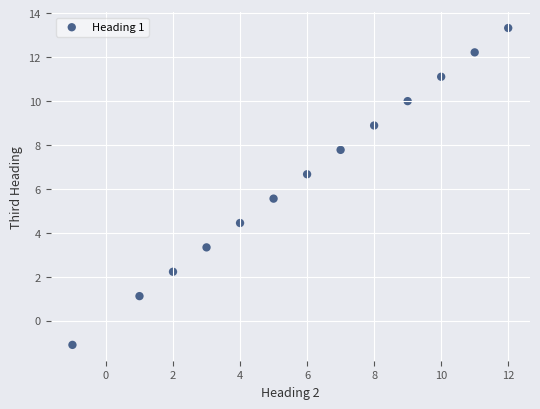

What is the range of X values (max minus min)?

13.0